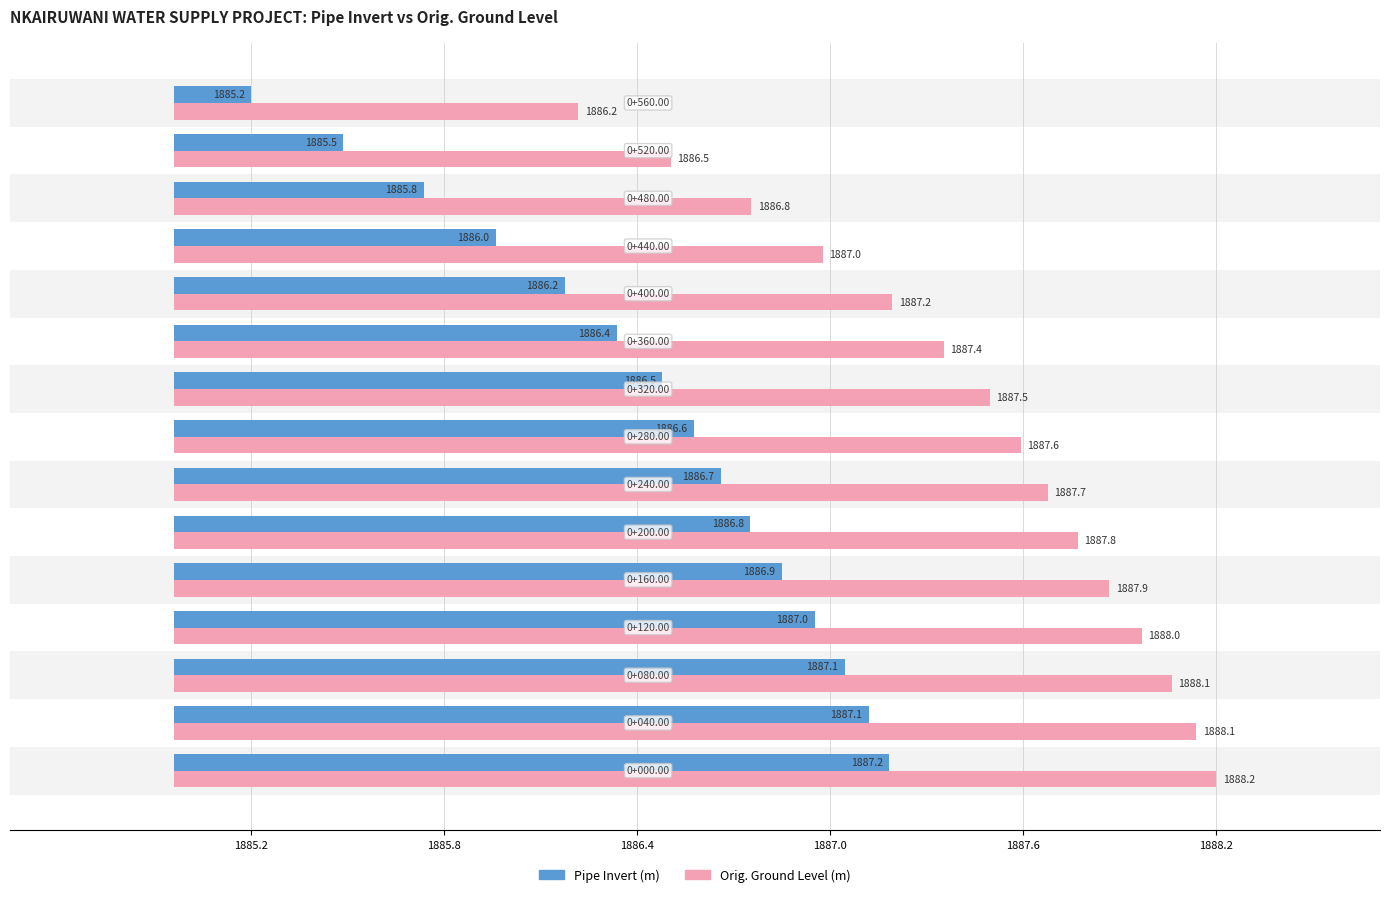

How many series are shown in this chart?

2